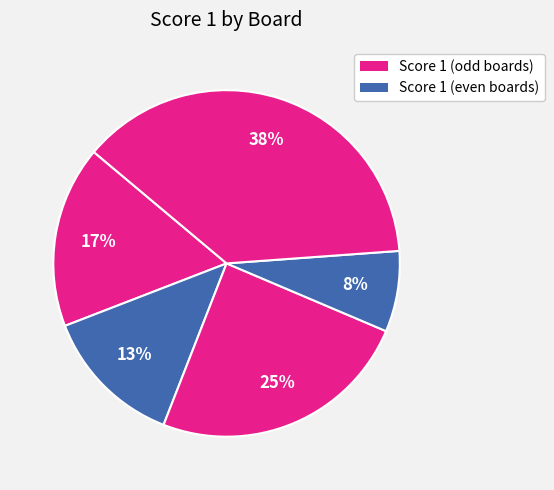

Is there a majority slice in this chart?

No